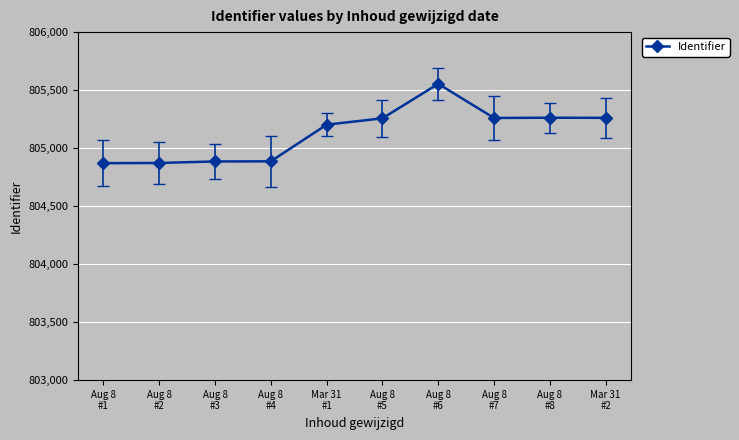

Count the number of categories in the chart.

10